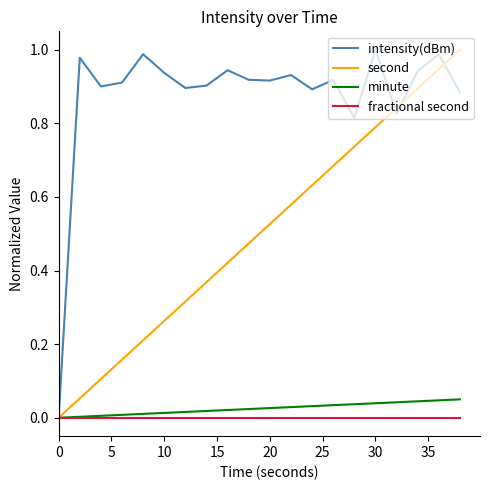

Which series has the largest total across all categories?

intensity(dBm)